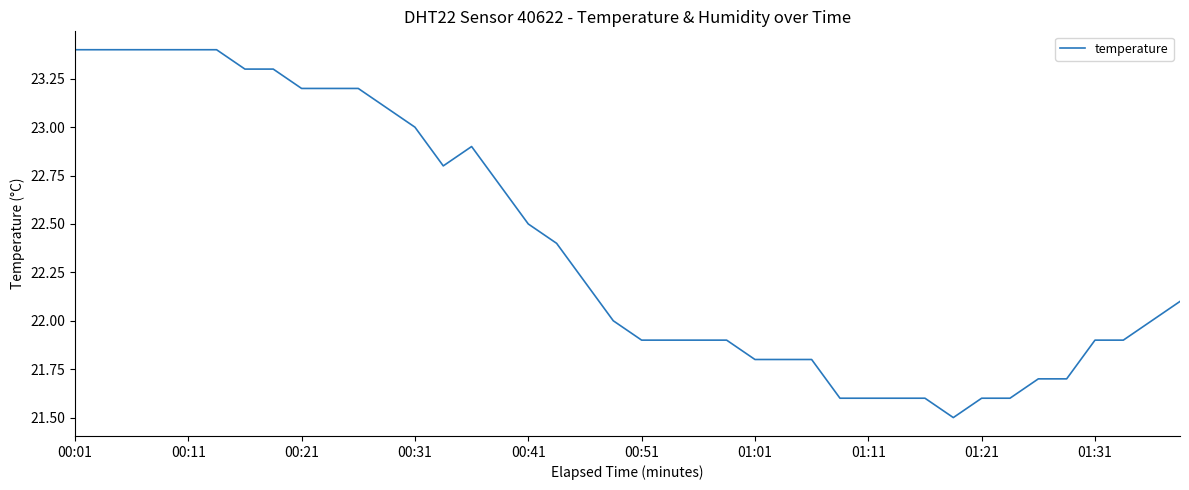

What is the difference between the maximum and minimum values?

1.9